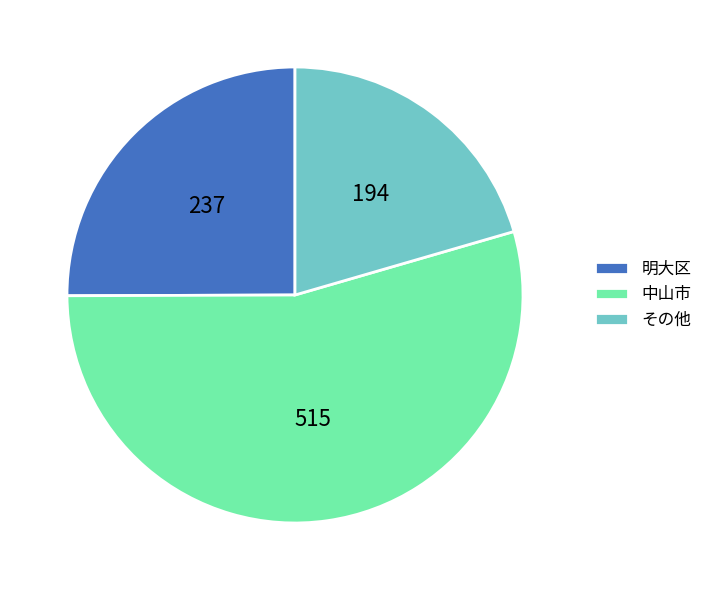

True or false: 明大区 accounts for 25% of the total.

True